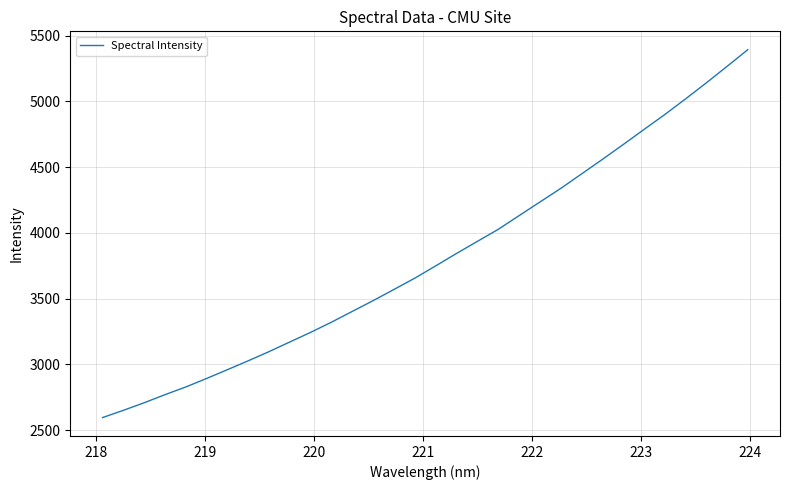

What is the minimum value shown in the chart?

2595.8